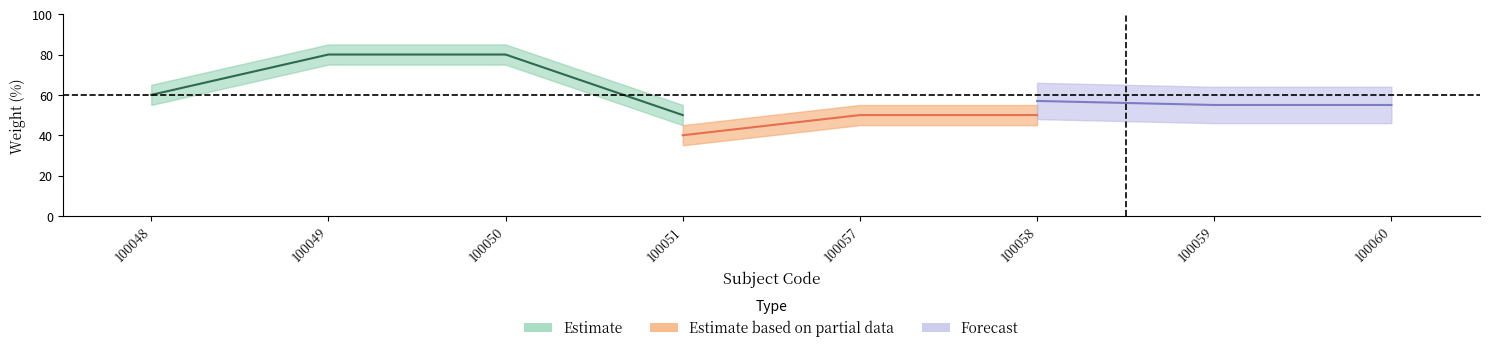

At which label does Evaluacion en guia docente first exceed 70?

100049